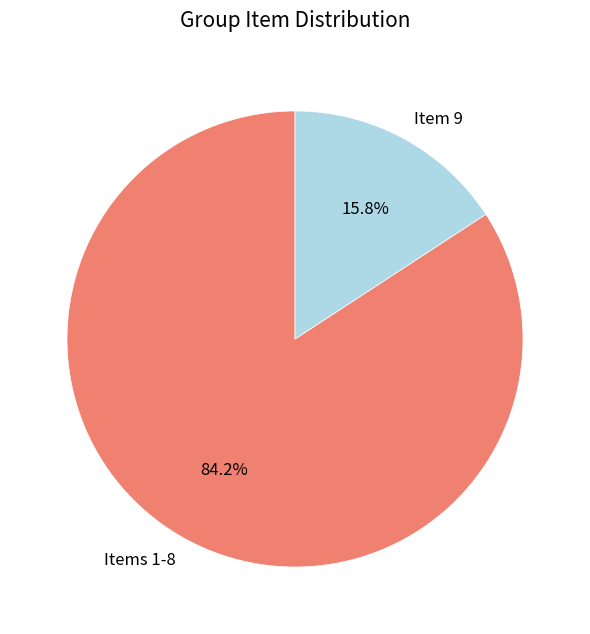

To the nearest percent, what is the difference between the largest and smallest slice percentages?

68%